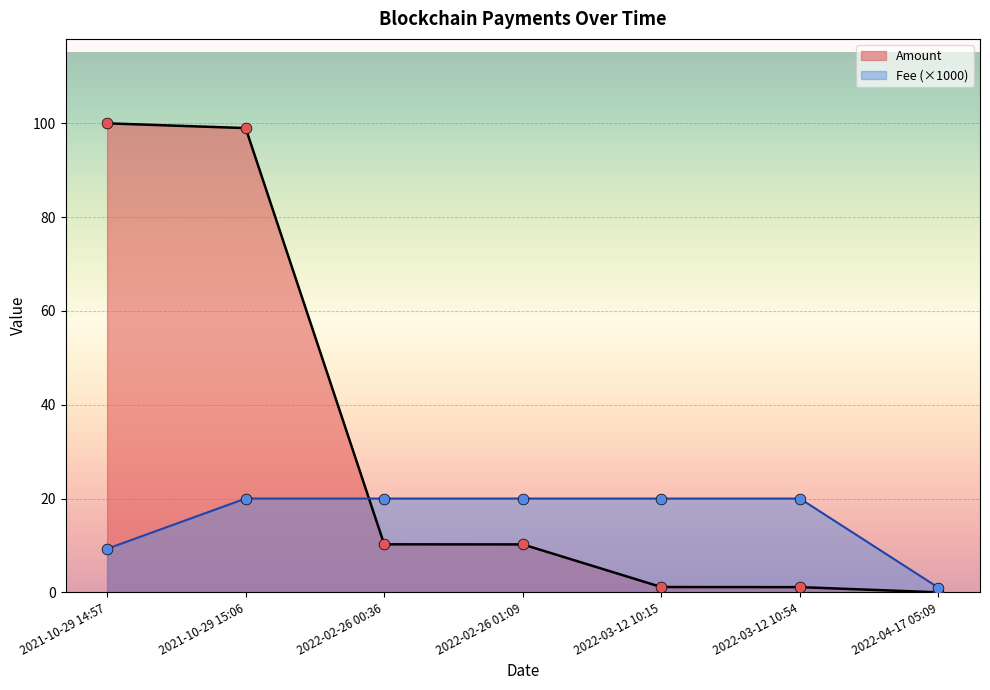

At how many categories does at least one series exceed 96?

2